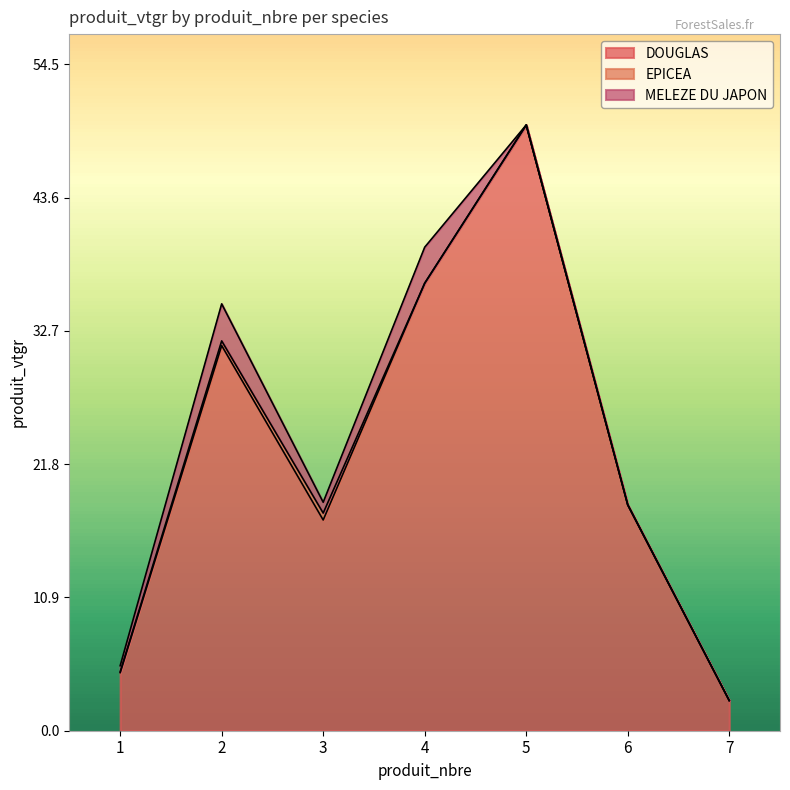

The EPICEA series shows 0.3 at 6. True or false?

False